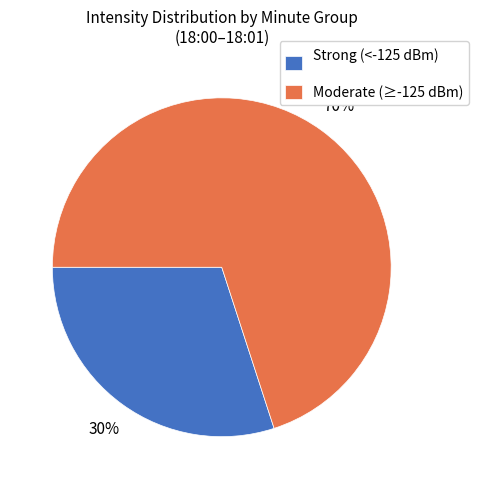

Does any single category account for the majority?

Yes